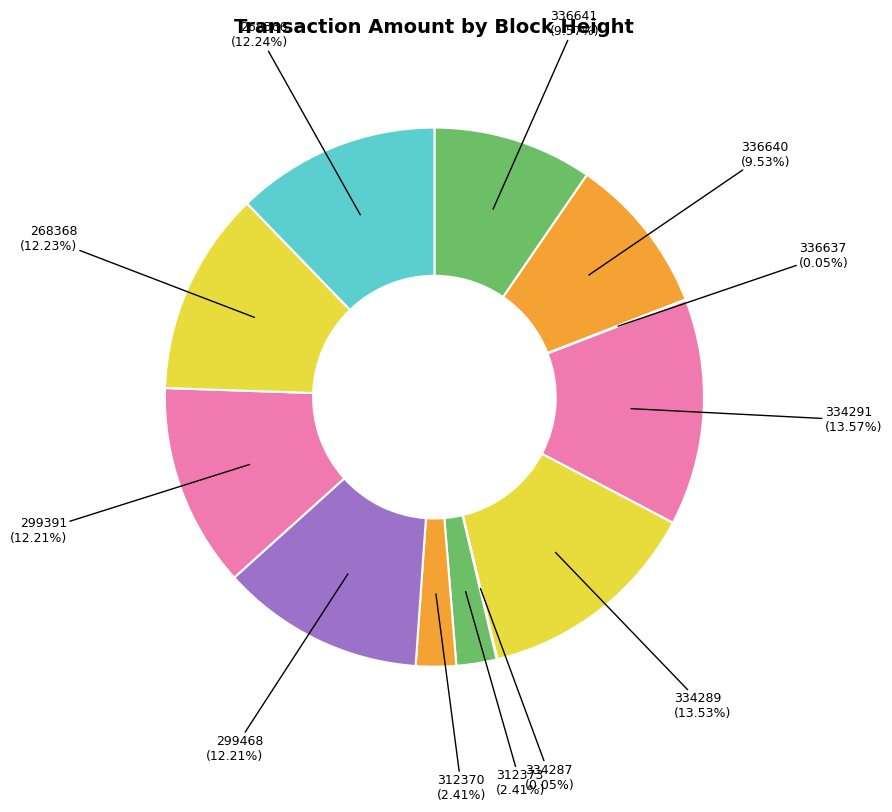

Combined, do 336640 and 268368 account for over 50%?

No